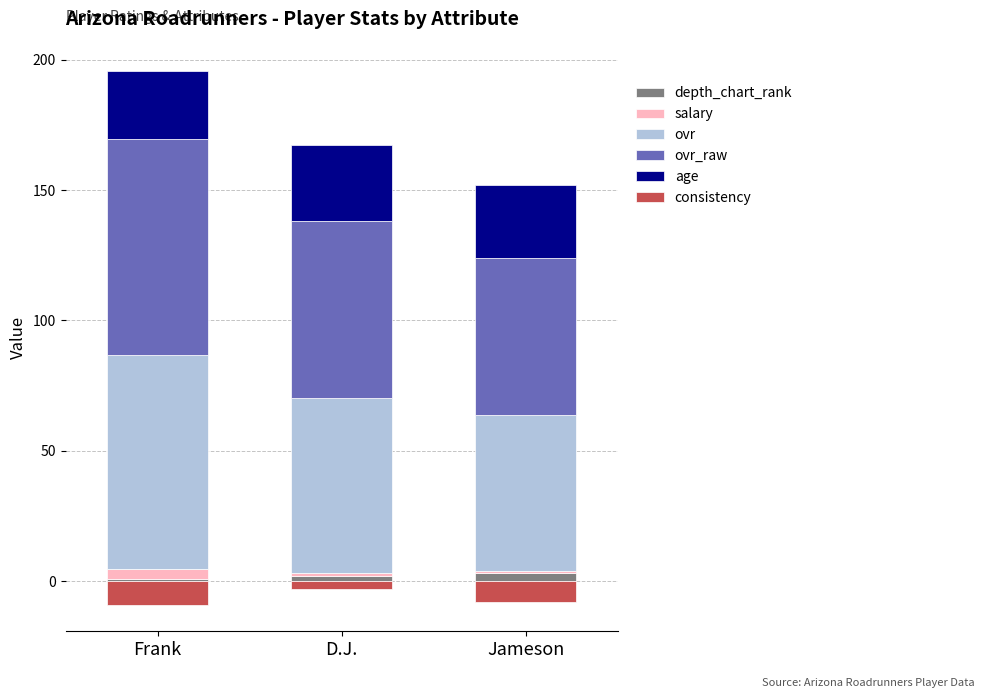

What is the difference between the maximum and minimum values in the ovr series?

22.0